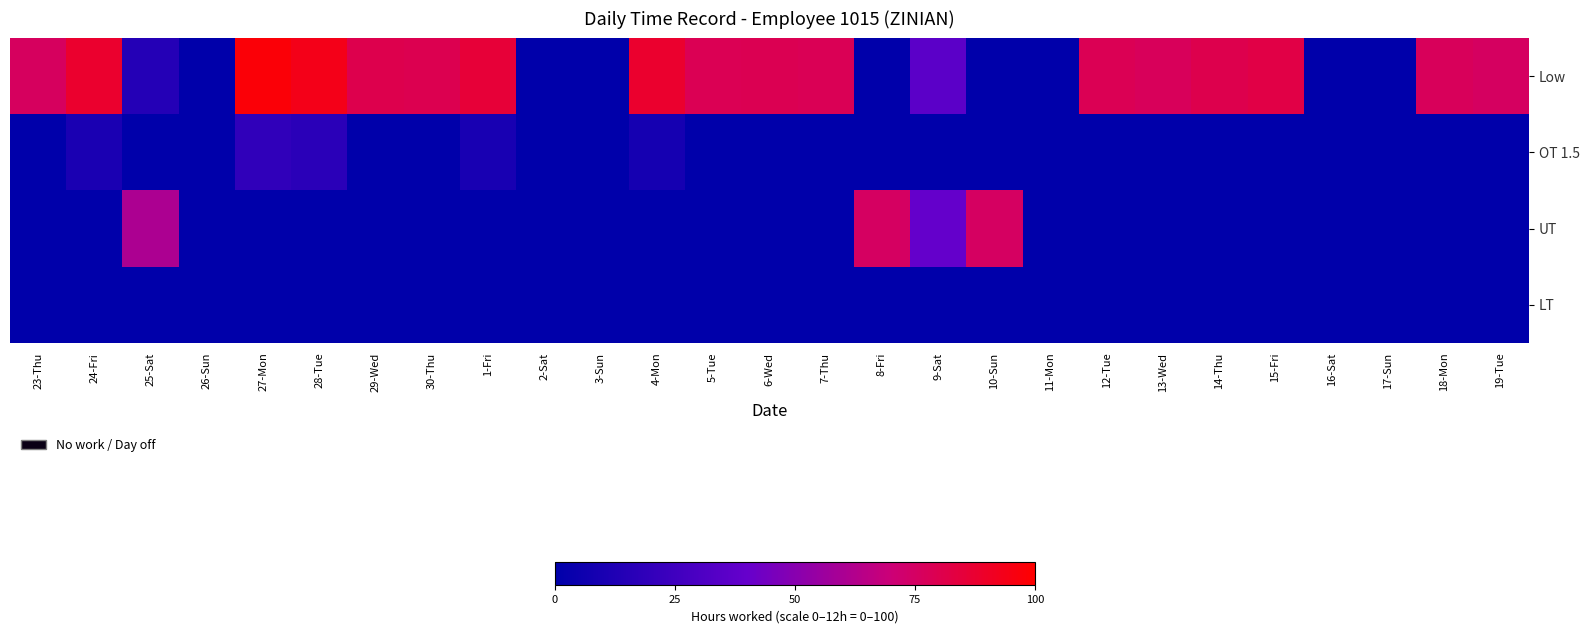

What is the total value across all series at 19-Tue?

75.7